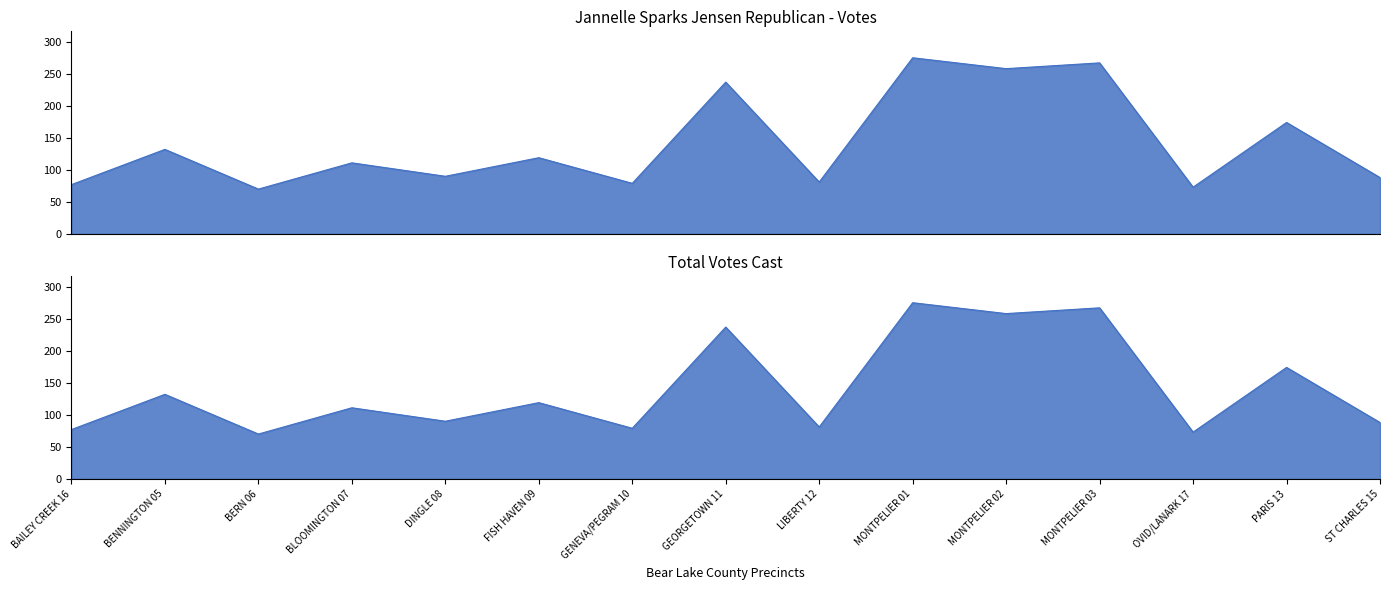

What is the sum of the Total Votes Cast values at BENNINGTON 05 and PARIS 13?

306